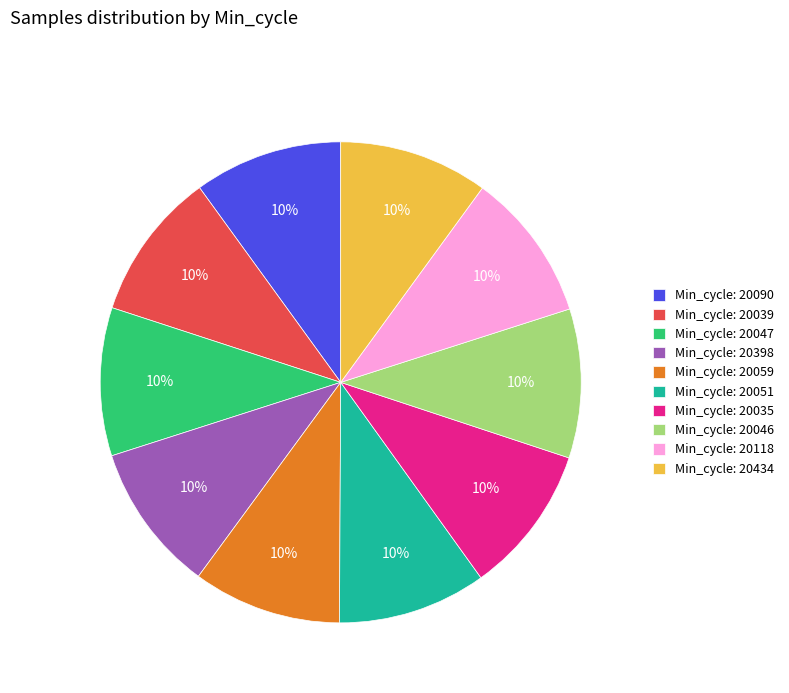

What is the ratio of the value at Min_cycle: 20090 to the value at Min_cycle: 20398?

1.0